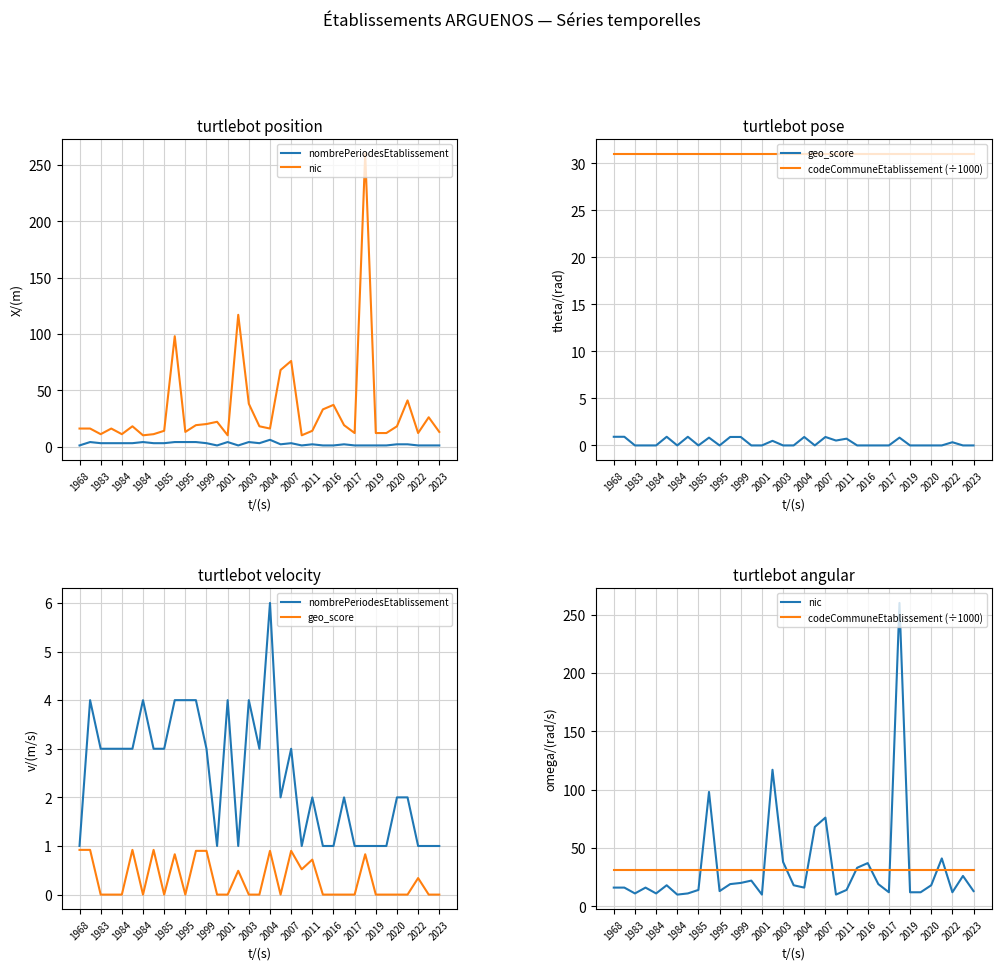

What is the label of the 35th point from the right?

1968